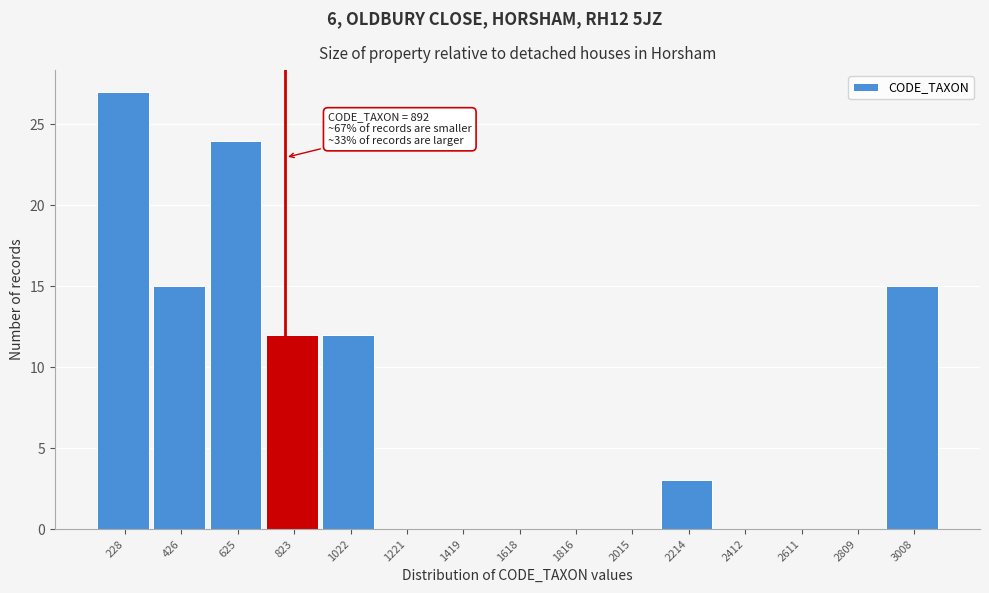

Reading left to right, what are all the values shown in this chart?

228=27	426=15	625=24	823=12	1022=12	1221=0	1419=0	1618=0	1816=0	2015=0	2214=3	2412=0	2611=0	2809=0	3008=15